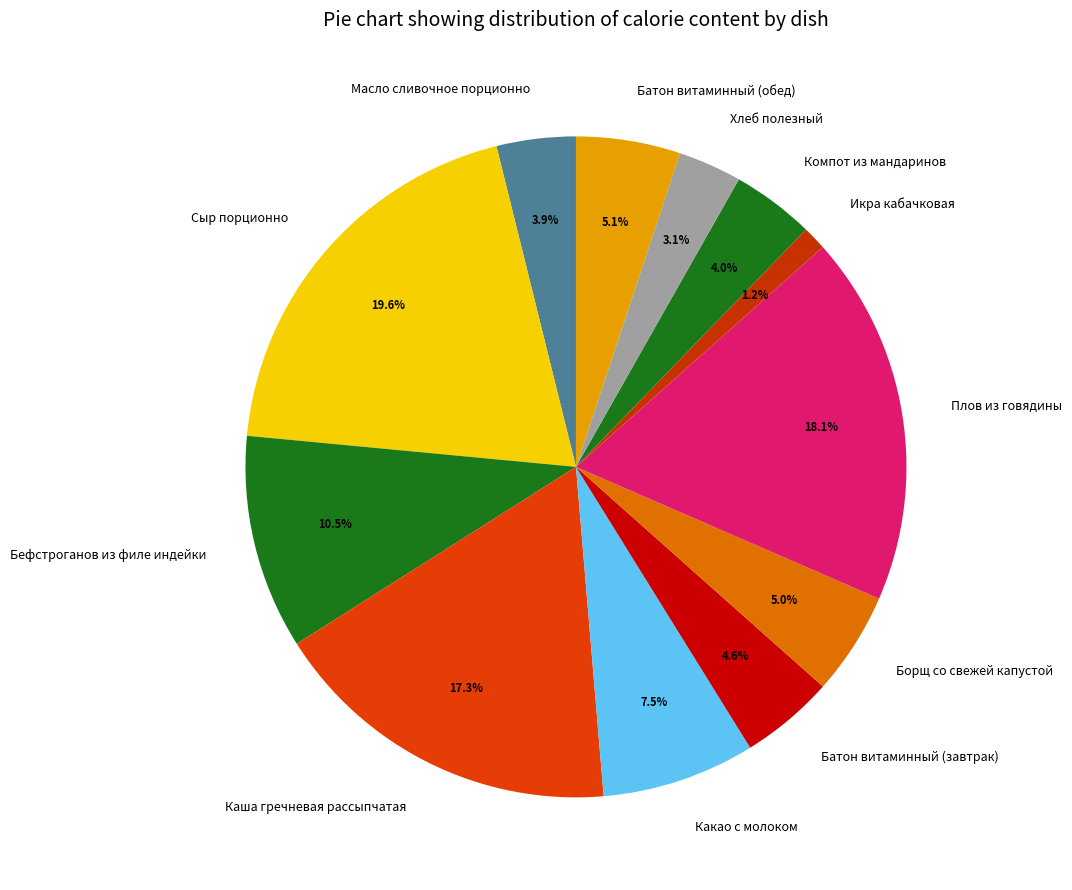

True or false: Батон витаминный (обед) accounts for 5% of the total.

True